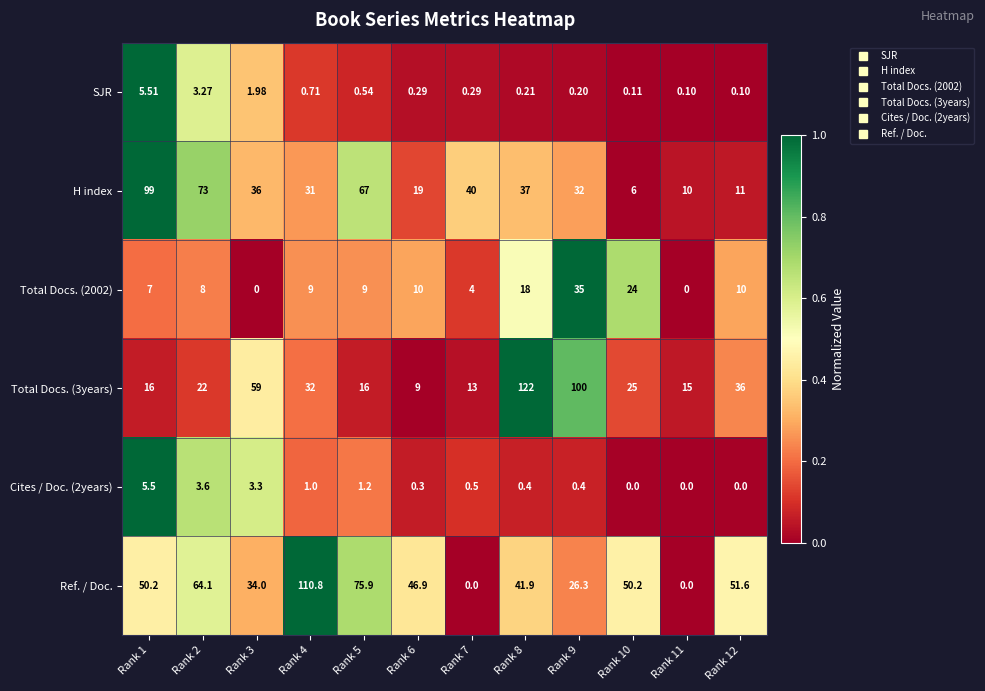

At how many categories does at least one series exceed 0?

12